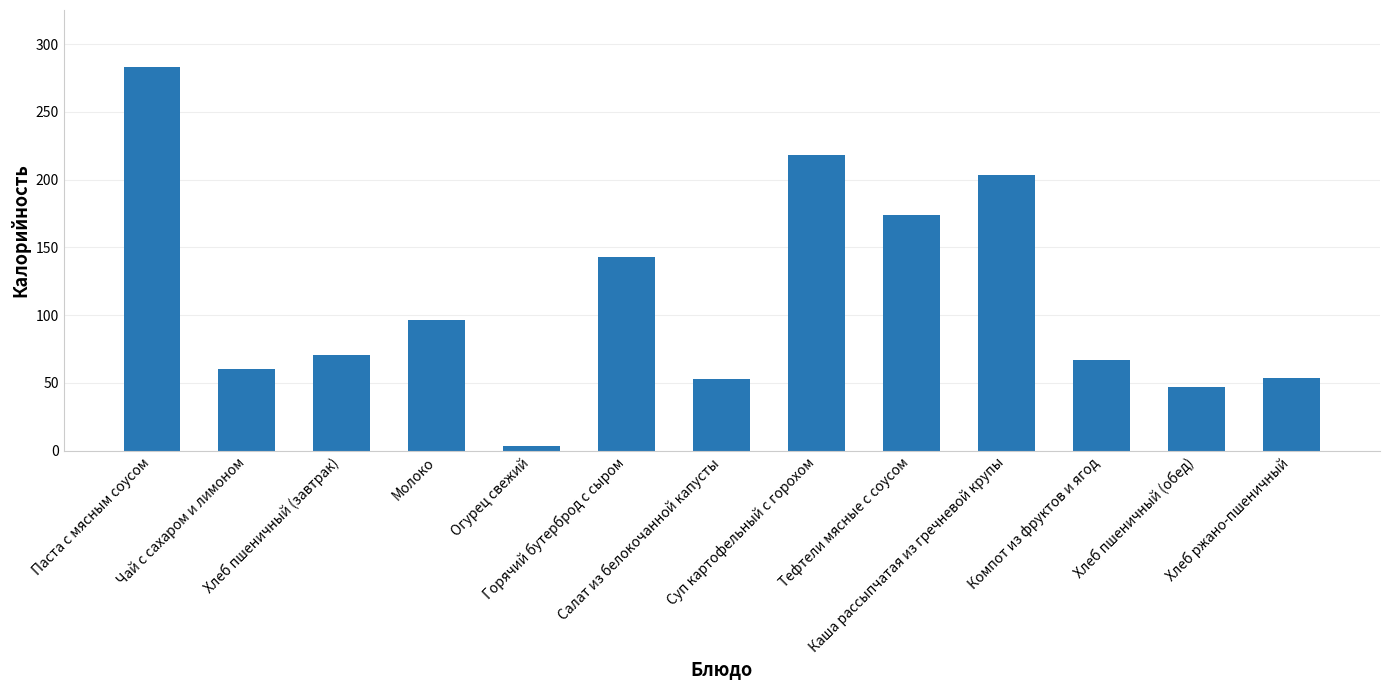

What is the greatest value displayed?

282.8